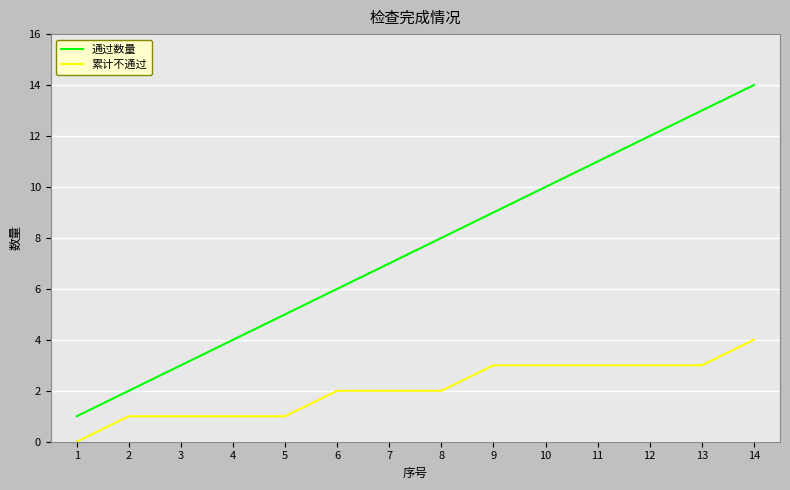

What is the highest value of the 累计不通过 series?

4